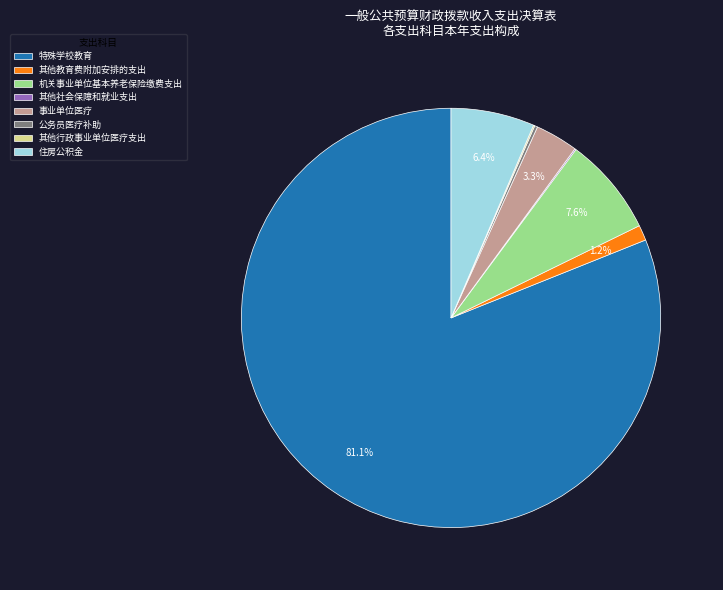

What is the largest slice in the pie chart?

特殊学校教育